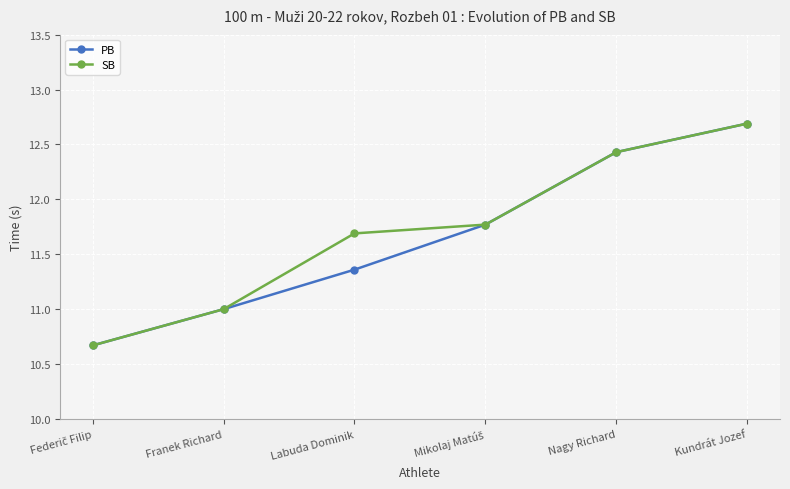

What is the average value of the PB series?

11.7